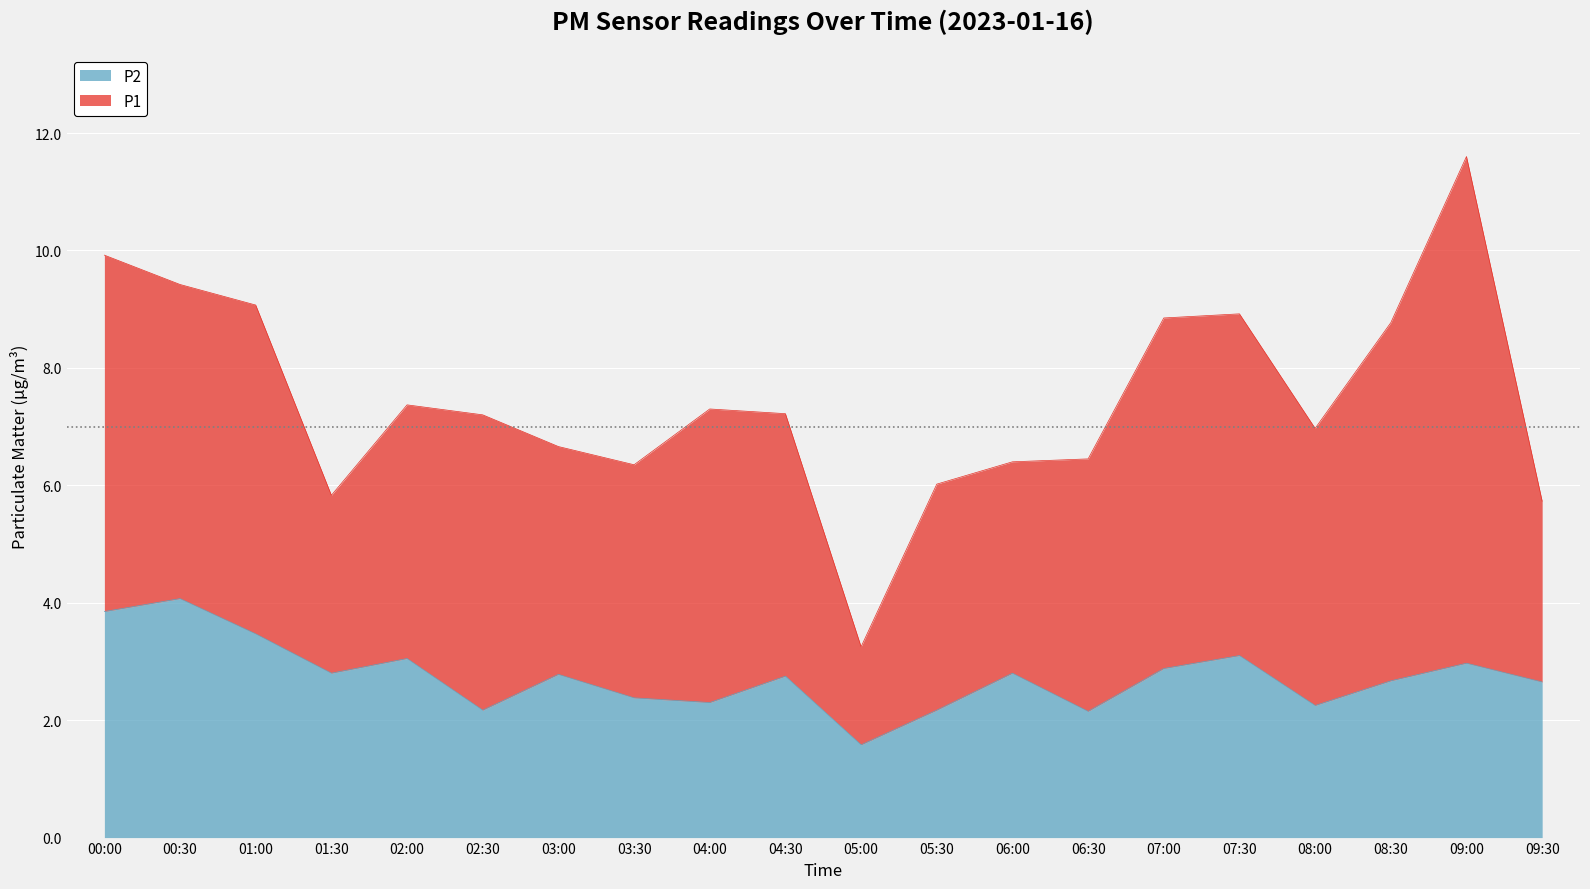

Does the chart display data point markers on the line(s)?

No